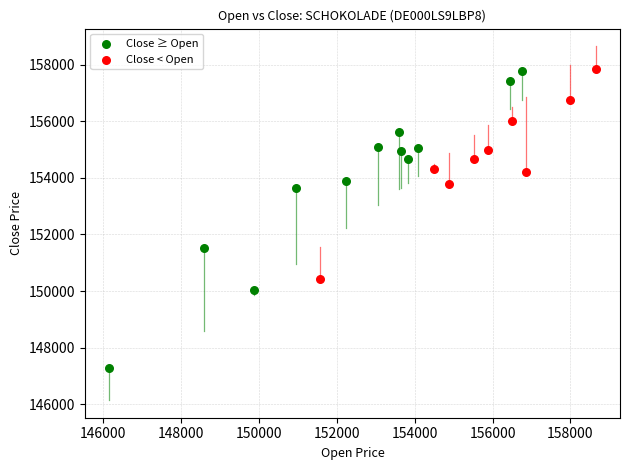

Which series has the largest Y range (max minus min)?

Close ≥ Open